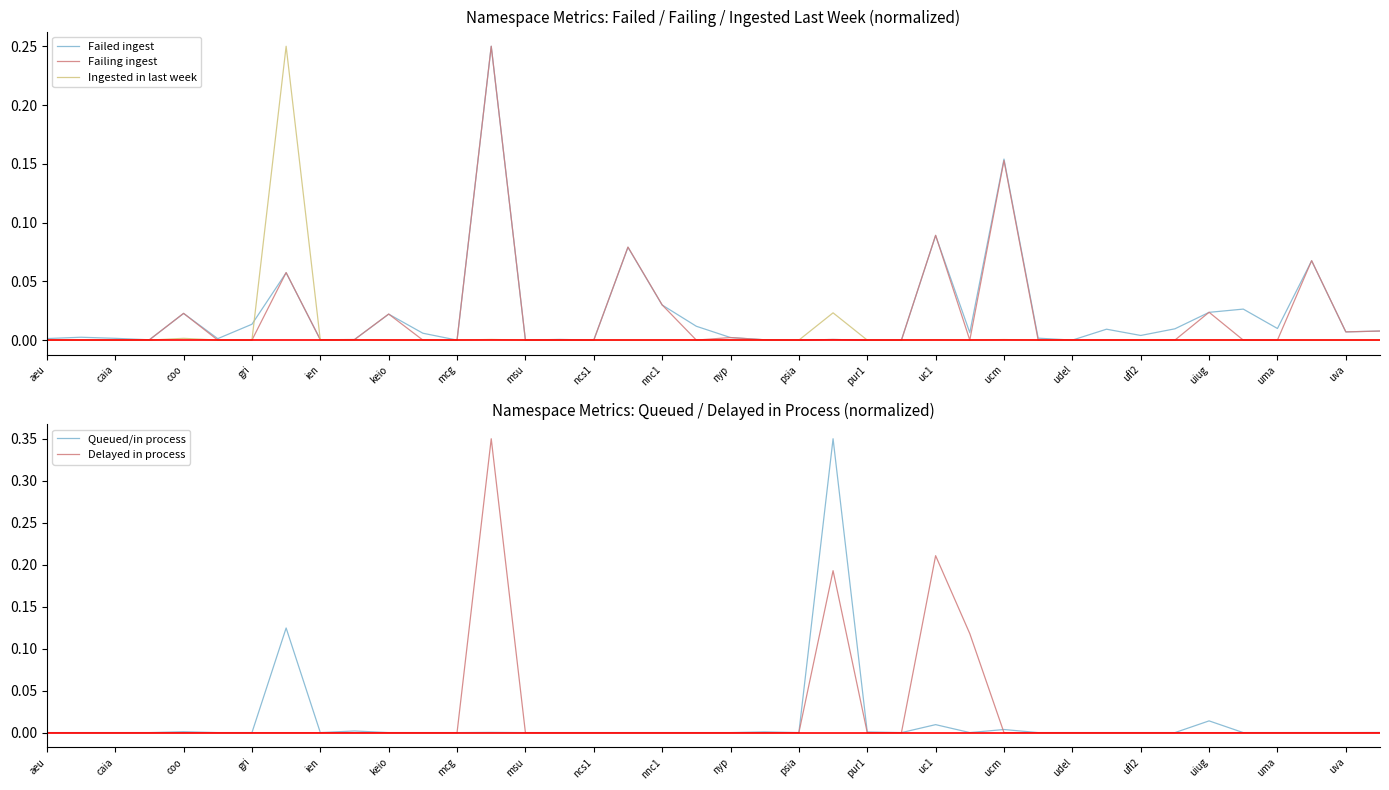

What is the value of the Failed ingest point at the 29th from the left?

0.2